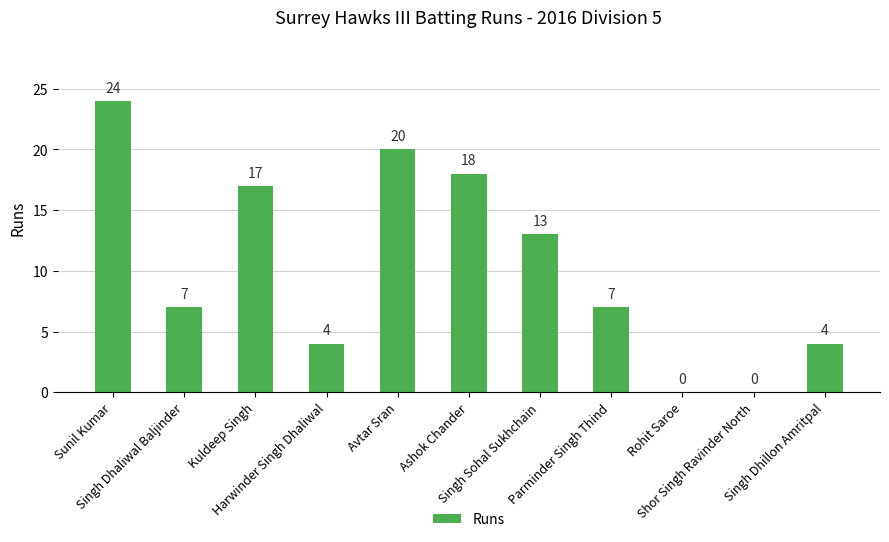

How many values are above zero?

9